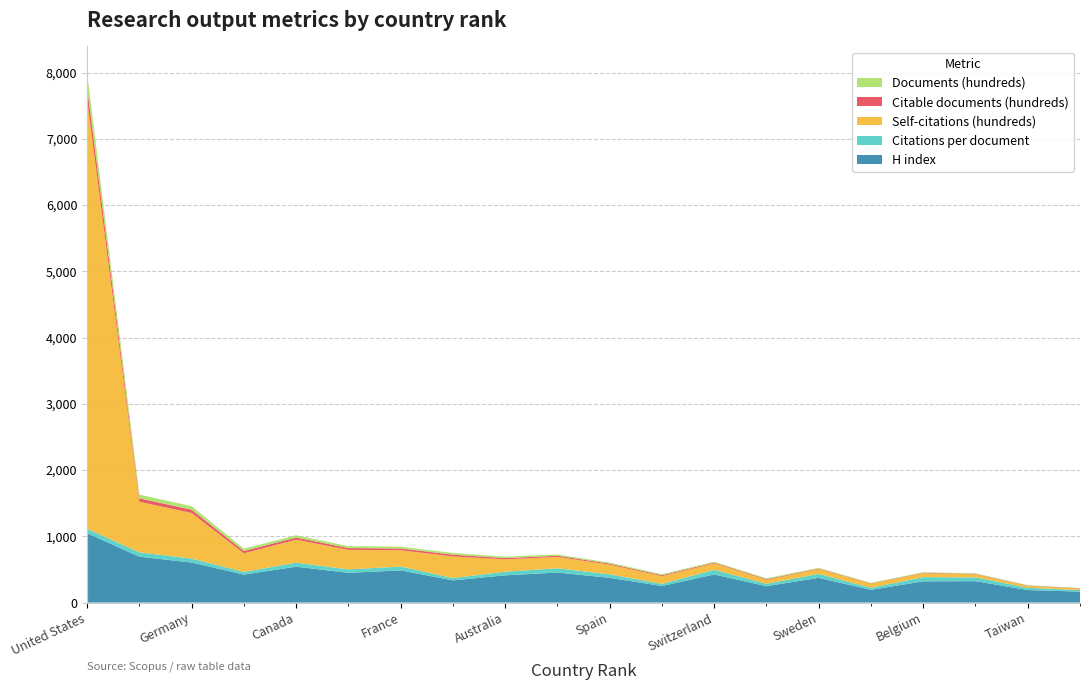

Reading right to left, extract all data points from this chart.

H index: 165.0	189.0	323.0	320.0	192.0	373.0	247.0	424.0	250.0	373.0	453.0	411.0	335.0	485.0	449.0	541.0	422.0	604.0	692.0	1048.0
Citations per document: 22.4	34.5	57.2	63.7	30.9	60.0	36.2	70.0	32.3	53.4	64.5	54.4	34.4	58.2	51.6	61.4	39.9	59.9	66.1	66.2
Self-citations (hundreds): 22.0	28.0	46.0	59.0	61.0	72.0	60.0	98.0	116.0	146.0	172.0	187.0	327.0	247.0	295.0	347.0	282.0	688.0	764.0	6476.0
Citable documents (hundreds): 5.0	5.0	7.0	7.0	6.0	9.0	11.0	12.0	14.0	15.0	17.0	19.0	26.0	26.0	27.0	32.0	34.0	50.0	51.0	194.0
Documents (hundreds): 6.0	6.0	8.0	8.0	8.0	10.0	12.0	13.0	15.0	16.0	19.0	21.0	26.0	27.0	29.0	34.0	35.0	53.0	56.0	210.0